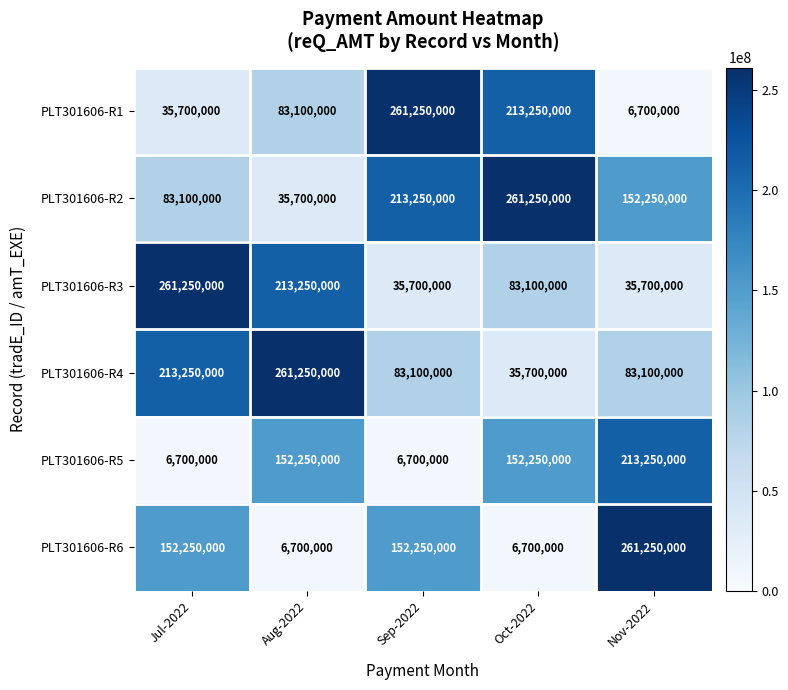

At Jul-2022, list the series in order from largest to smallest.

PLT301606-R3, PLT301606-R4, PLT301606-R6, PLT301606-R2, PLT301606-R1, PLT301606-R5